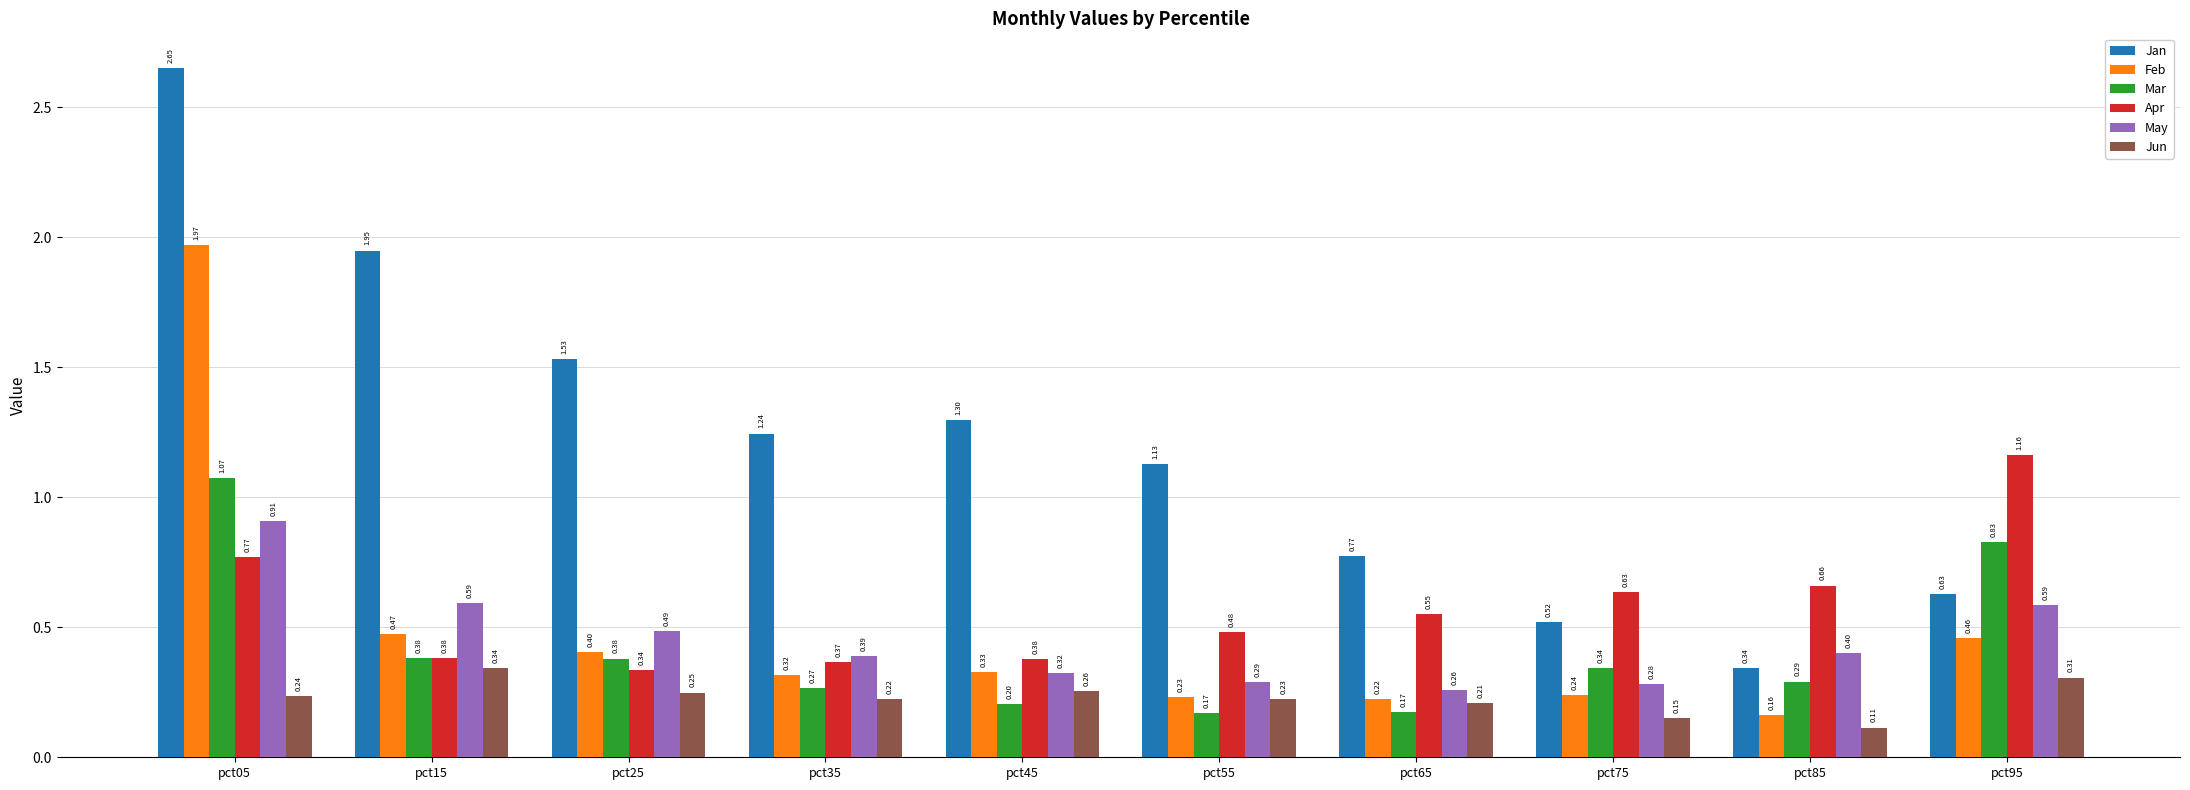

Which series has the largest total across all categories?

Jan